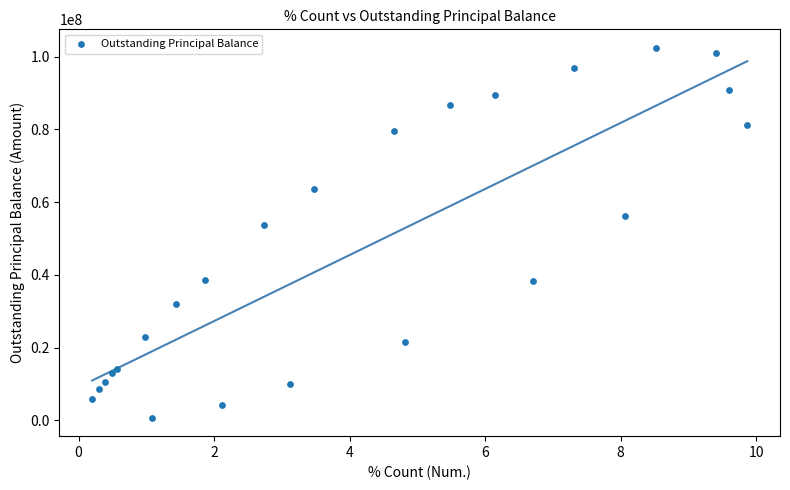

What Y value in the scatter plot is closest to 51593804?

53649937.9